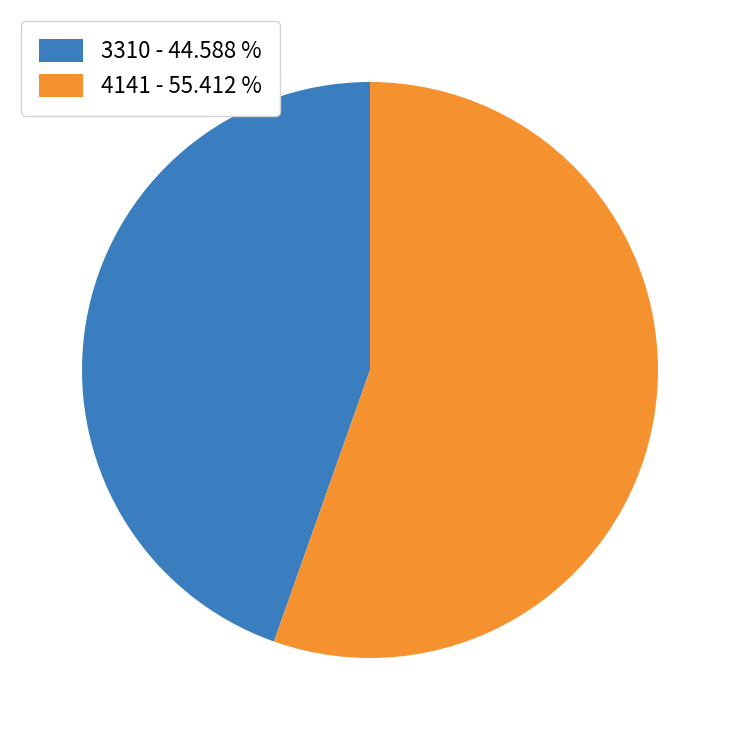

Combined, do 4141 and 3310 account for over 50%?

Yes